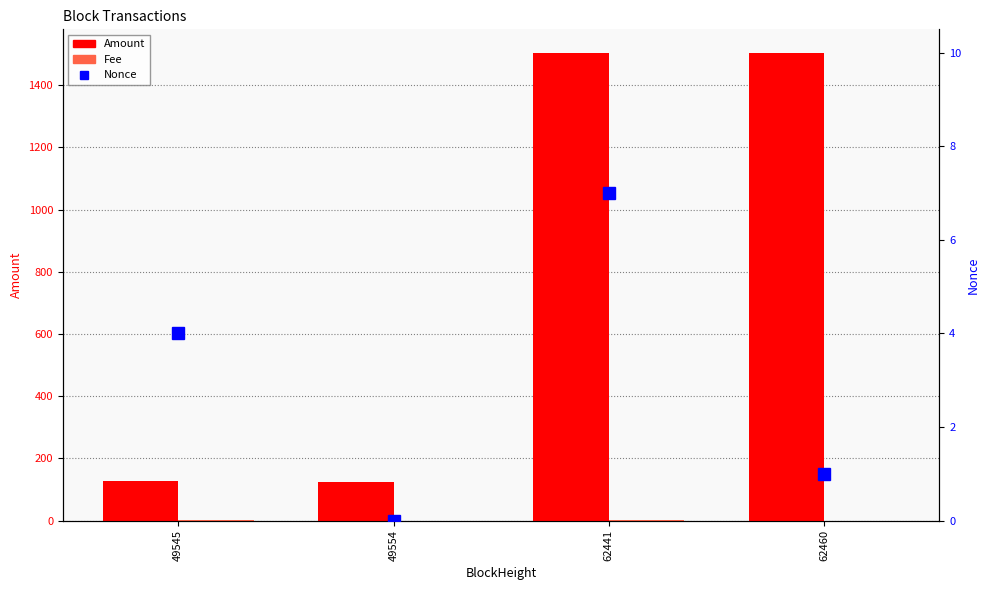

Which has a higher value, 49545 or 62460?

62460